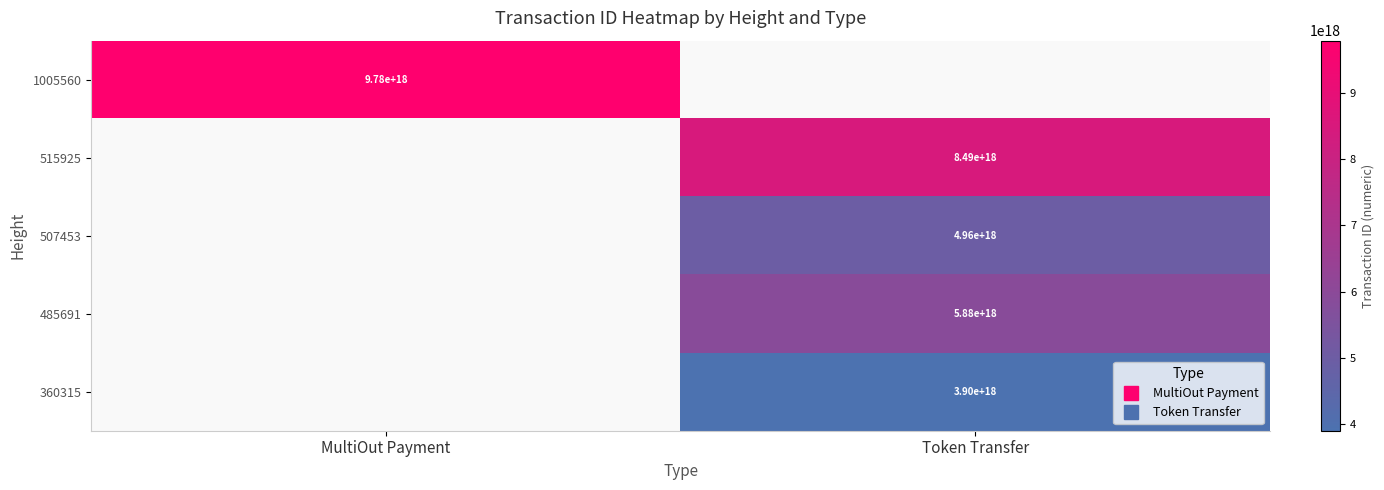

What is the difference between the 485691 values at Token Transfer and MultiOut Payment?

5878222136401965056